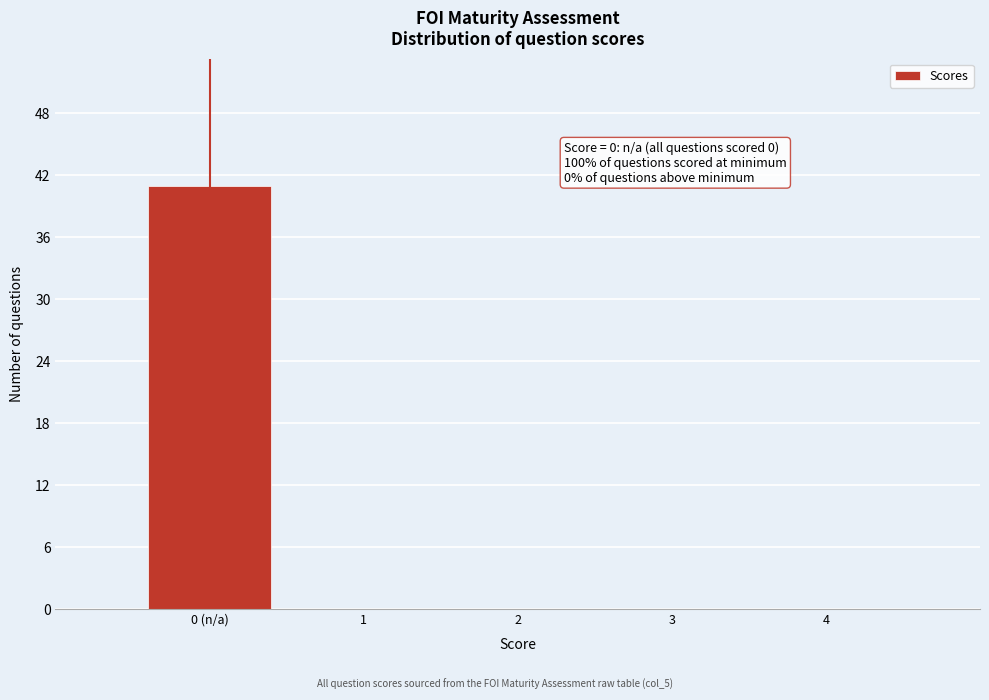

Reading left to right, what are all the values shown in this chart?

0 (n/a)=41	1=0